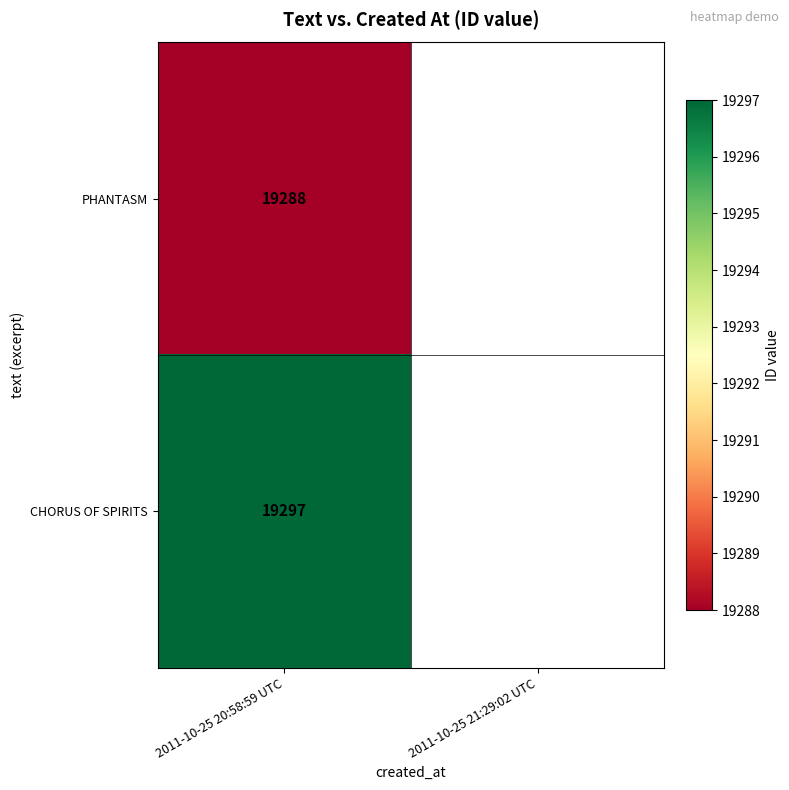

Is it true that PHANTASM equals 33073 at 2011-10-25 20:58:59 UTC?

False